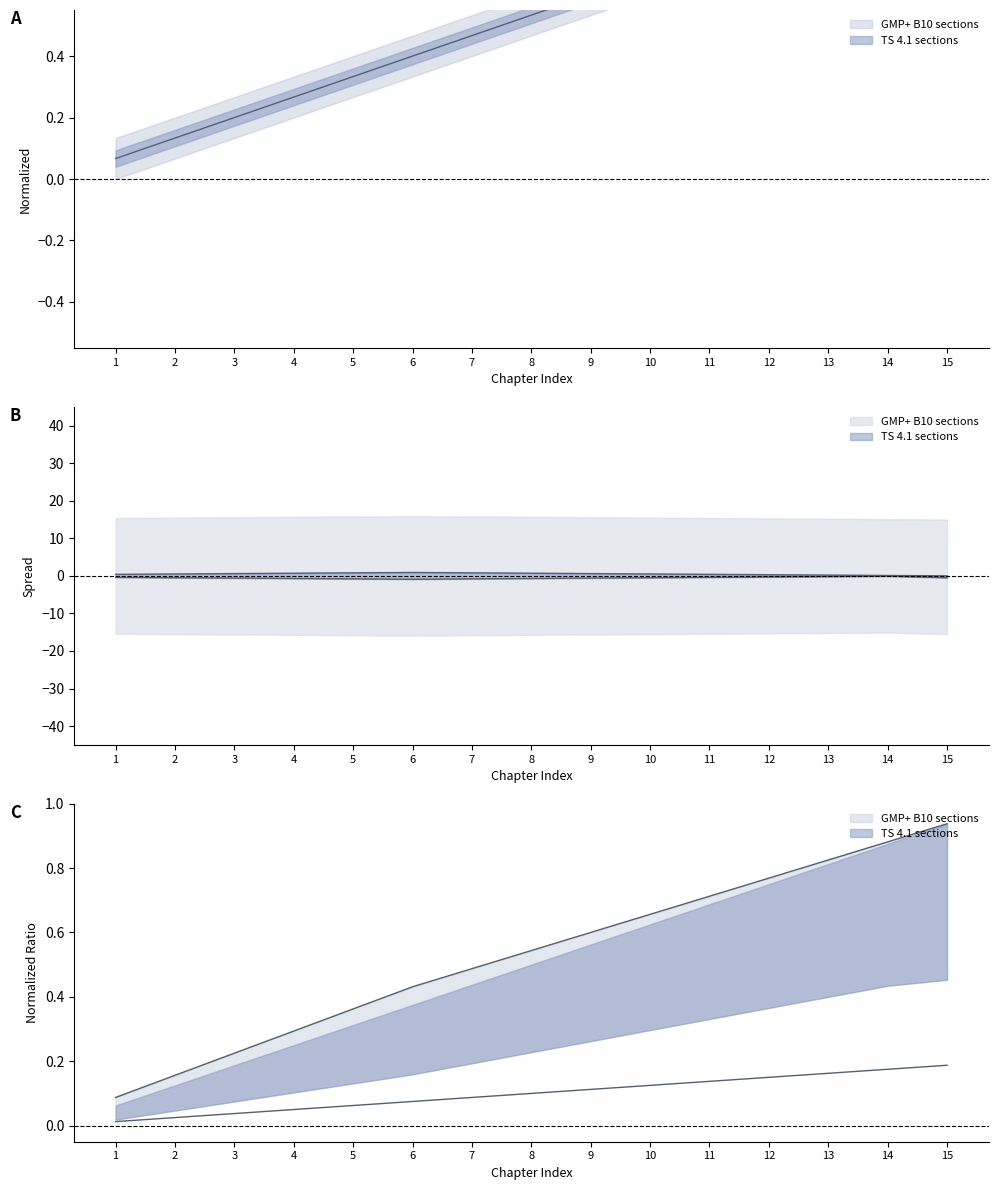

At which label is GMP+ B10 sections closest to 0?

1